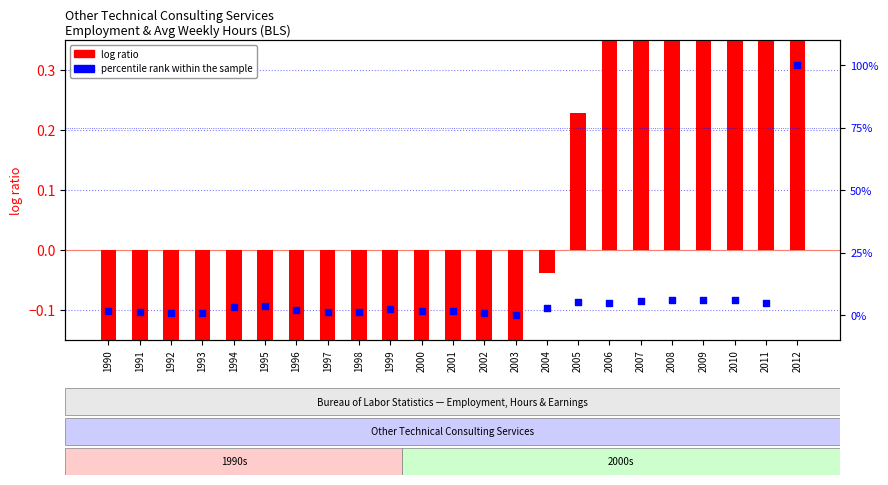

Which series contains the highest Y value?

percentile rank within the sample